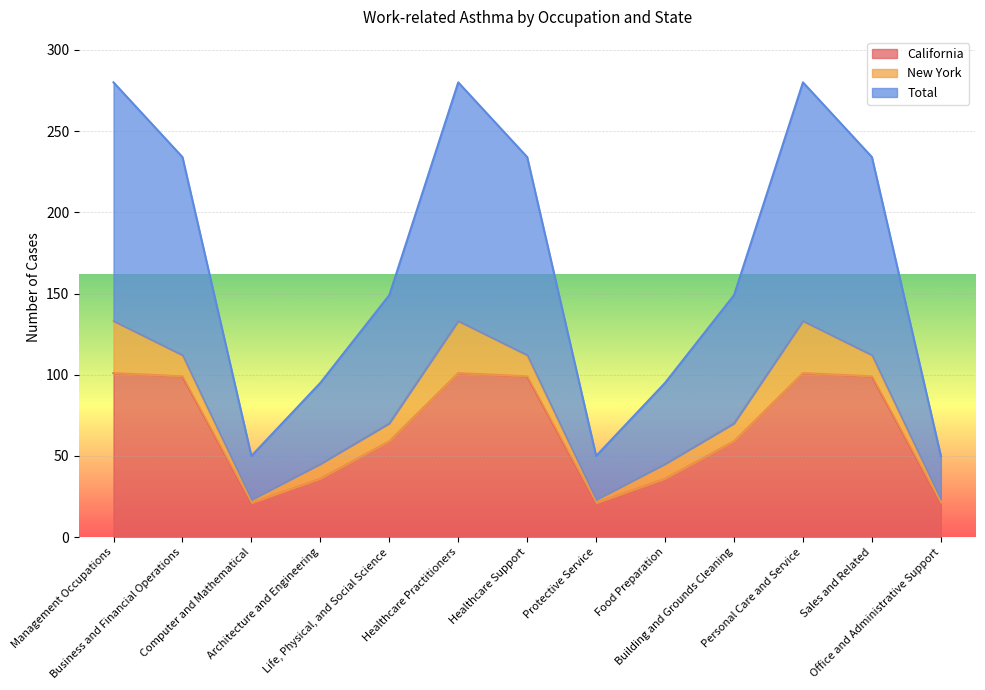

List the labels in order of California value, largest first.

Management Occupations, Healthcare Practitioners, Personal Care and Service, Business and Financial Operations, Healthcare Support, Sales and Related, Life, Physical, and Social Science, Building and Grounds Cleaning, Architecture and Engineering, Food Preparation, Computer and Mathematical, Protective Service, Office and Administrative Support